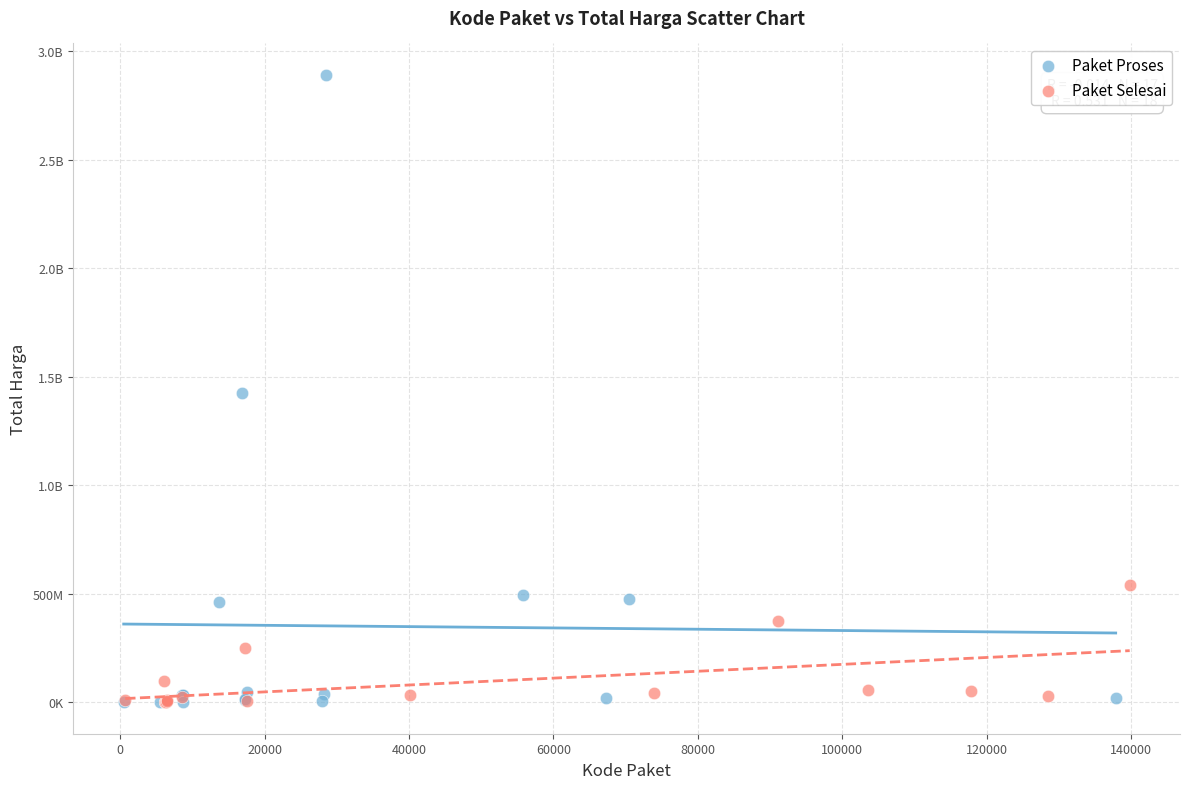

What are all the series names shown in the legend?

Paket Proses, Paket Selesai